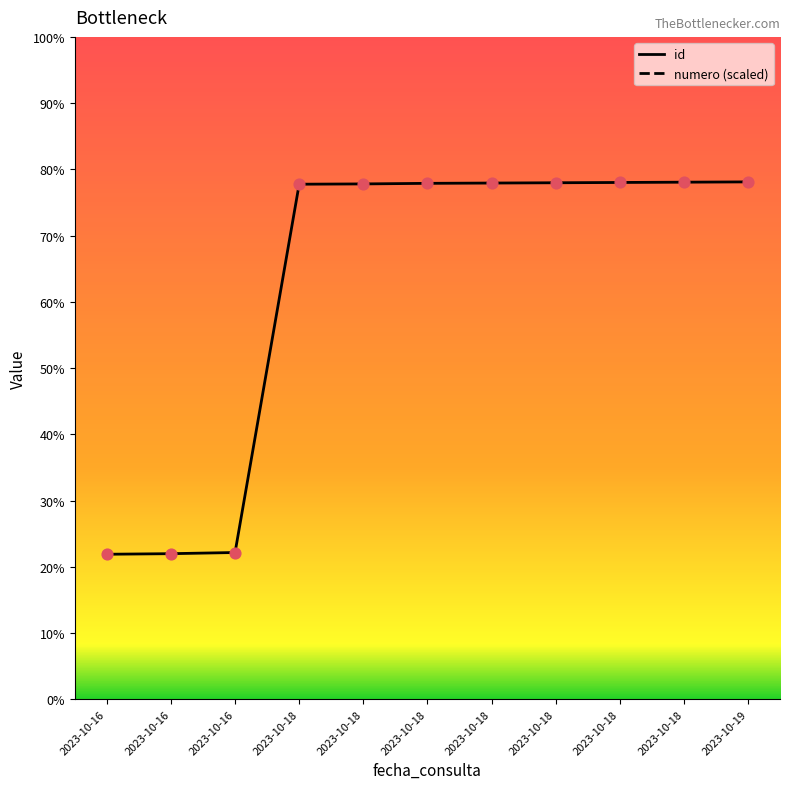

Which series contains the lowest Y value?

id